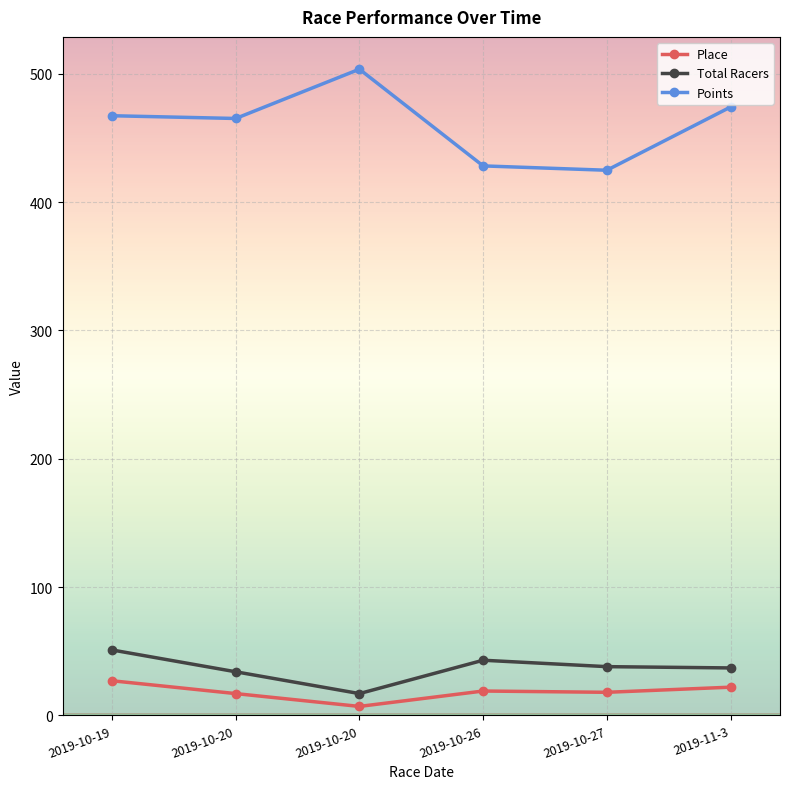

What are all the series names shown in the legend?

Place, Total Racers, Points